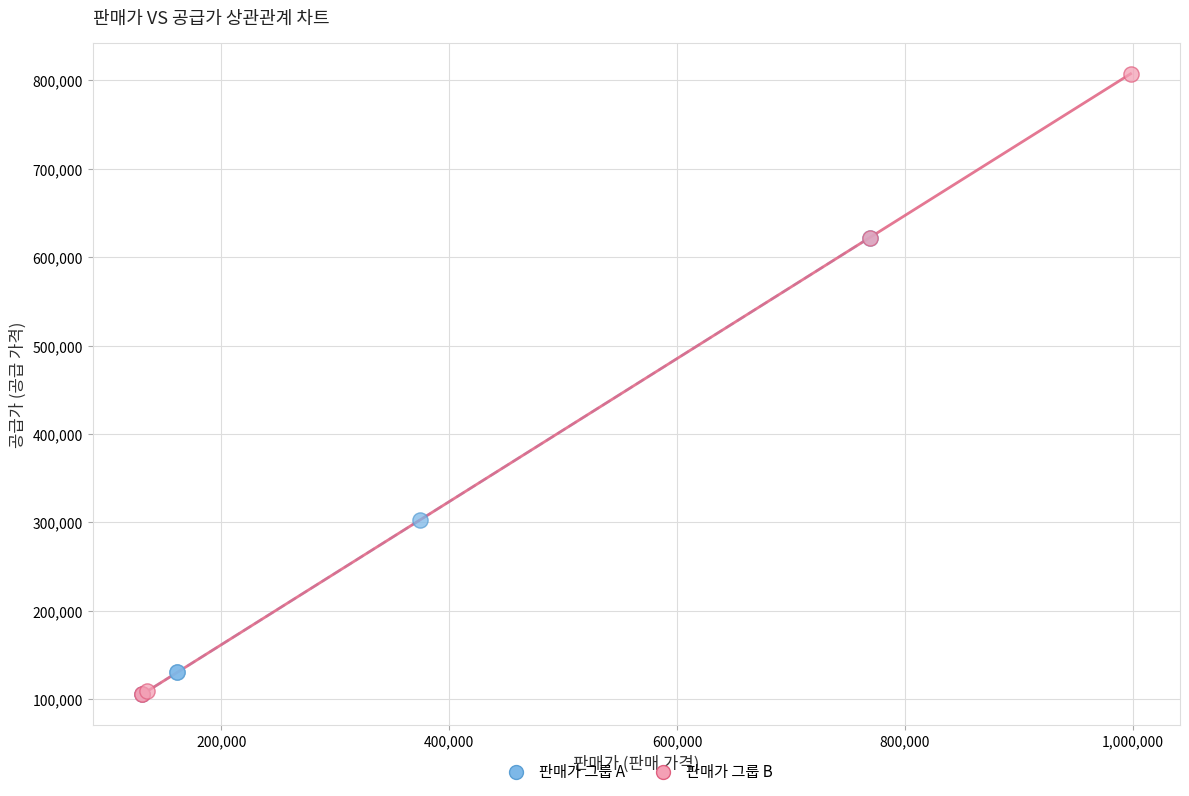

Which series has the largest Y range (max minus min)?

판매가 그룹 B